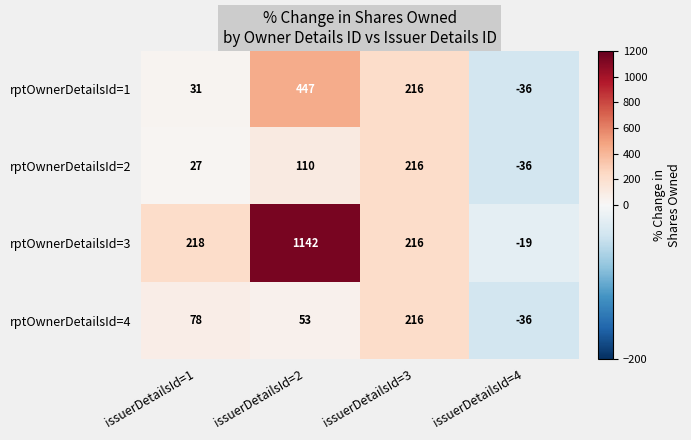

What is the difference between the second highest and second lowest values in the rptOwnerDetailsId=1 series?

185